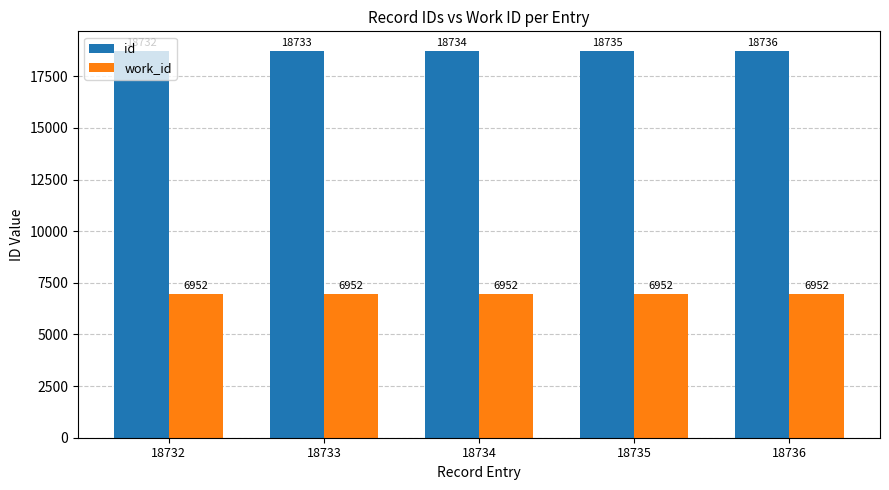

Does the chart contain stacked bars?

No